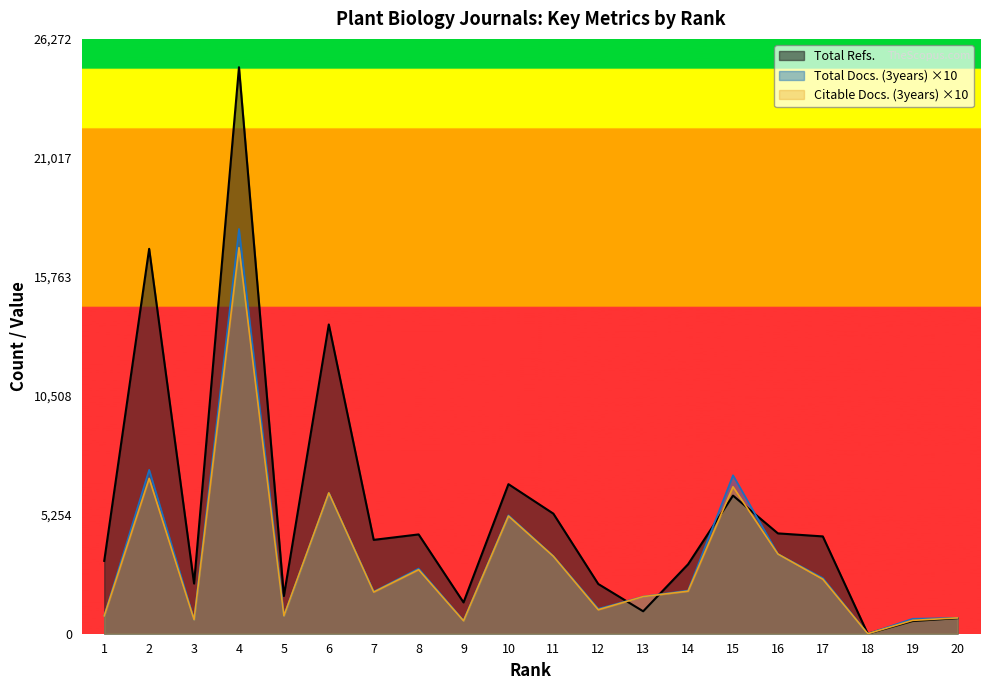

How many series are shown in this chart?

3